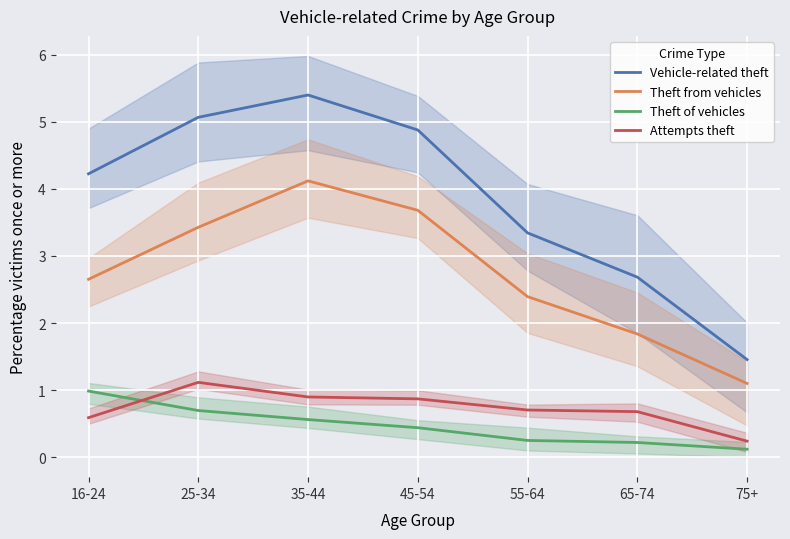

What is the spread (max minus min) of values at 35-44?

4.8